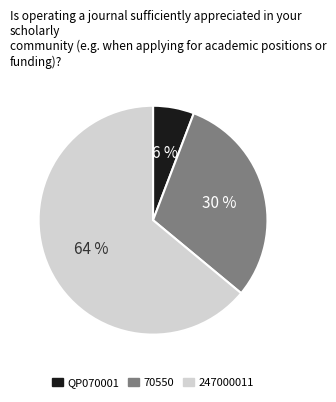

What is the smallest slice in the pie chart?

QP070001